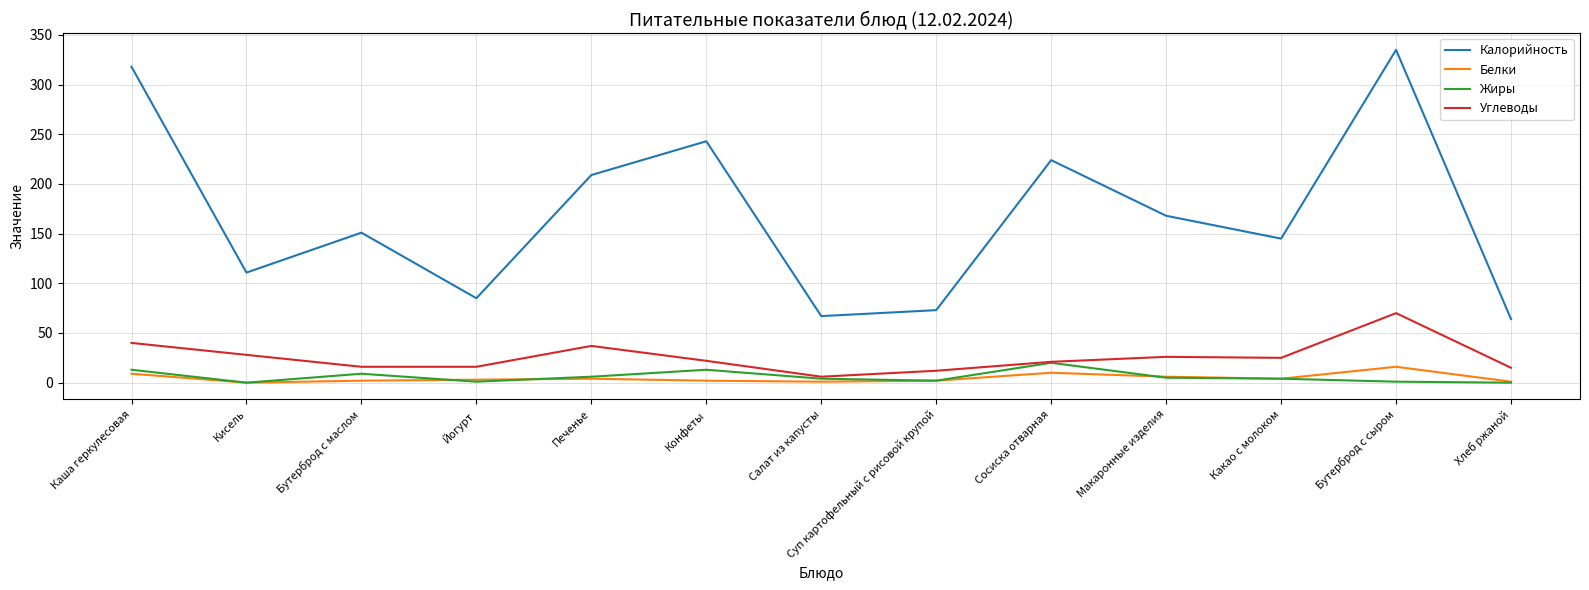

At which label is Калорийность closest to 199?

Печенье